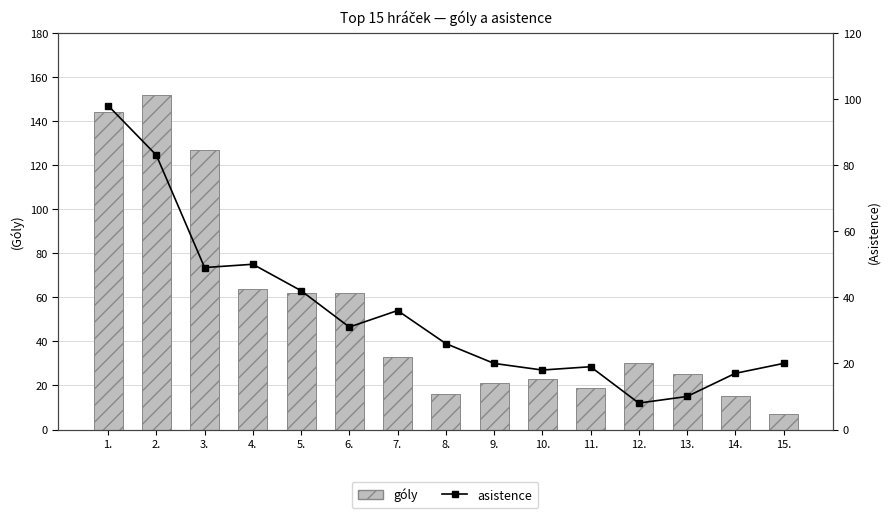

What position from the right is 6.?

10